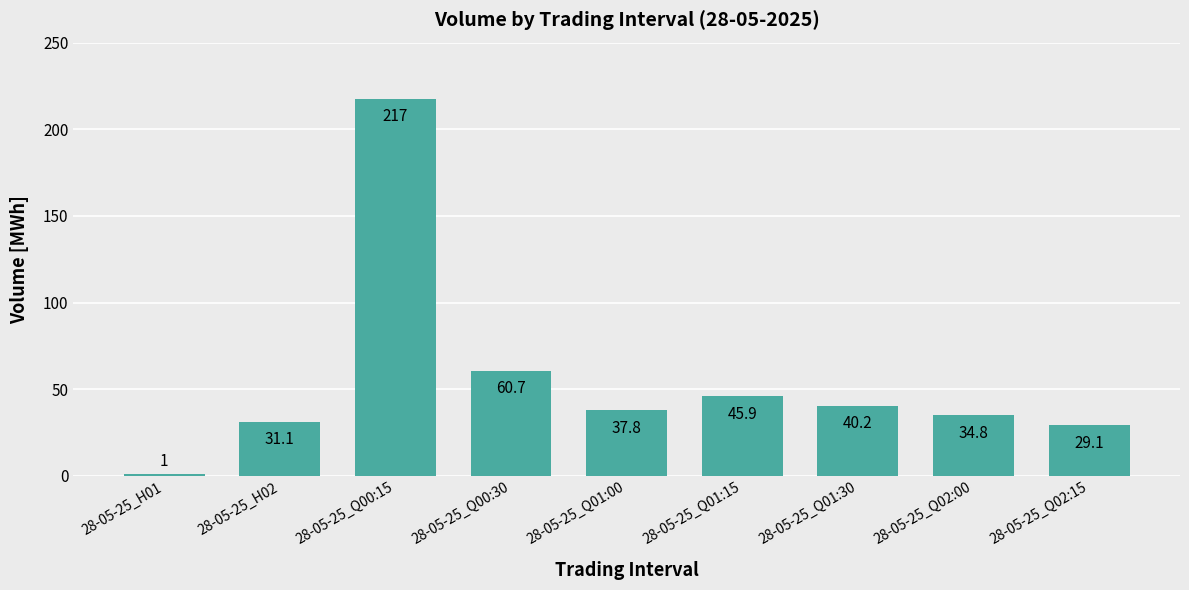

What is the change in value from 28-05-25_Q01:15 to 28-05-25_Q02:00?

-11.1